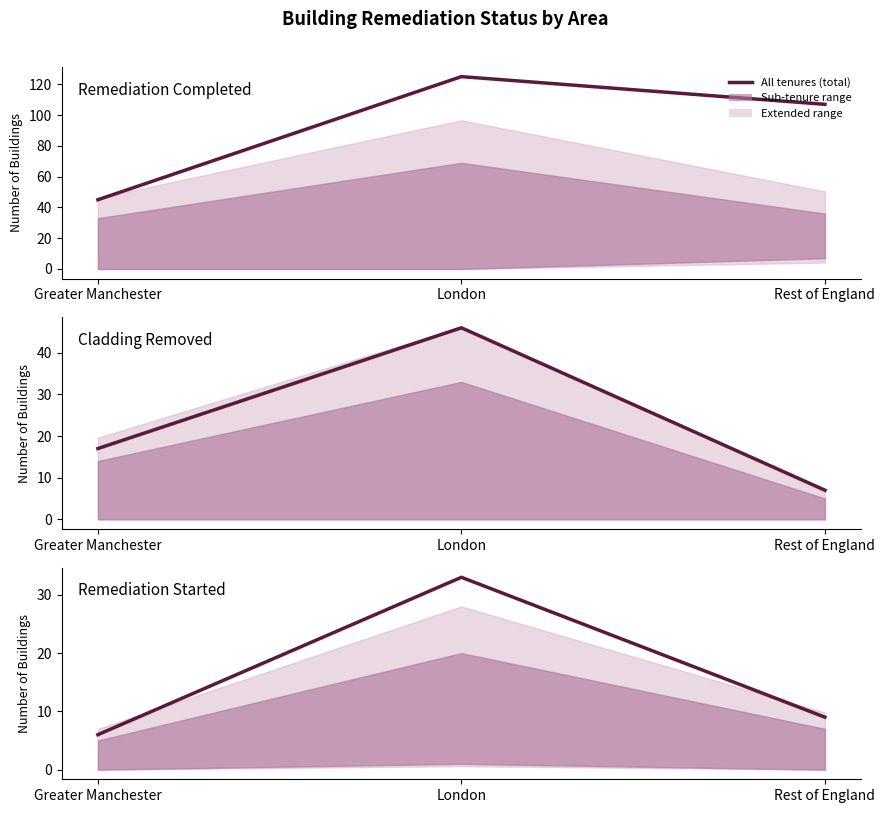

List the labels in order of Remediation
Started value, largest first.

London, Rest of England, Greater Manchester